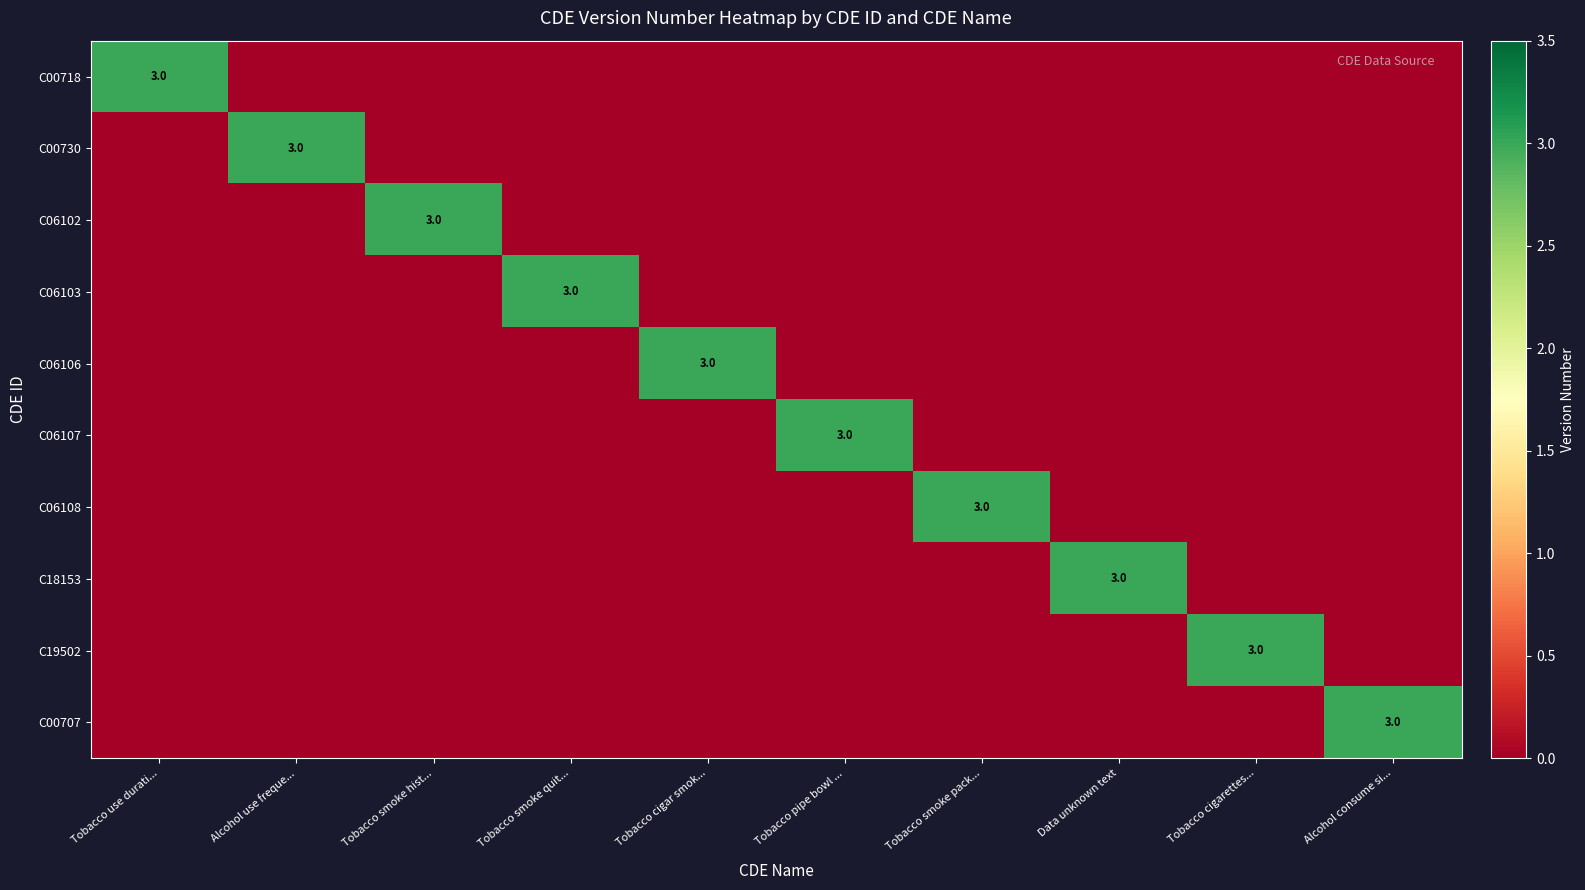

What is the total value across all series at Tobacco cigar smok...?

3